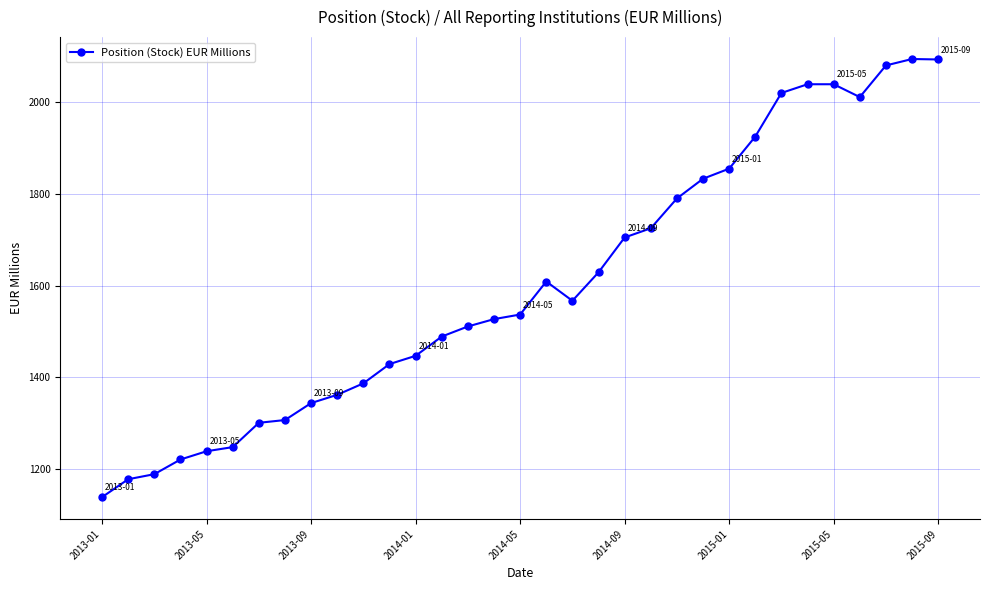

What is the maximum value shown in the chart?

2094